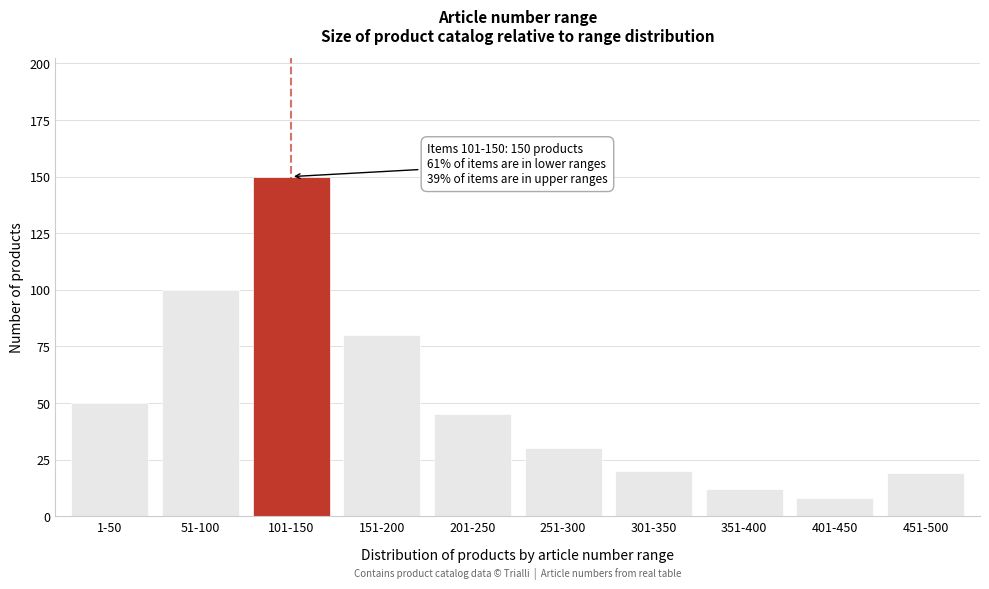

Reading left to right, transcribe all the data shown in this chart.

1-50=50	51-100=100	101-150=150	151-200=80	201-250=45	251-300=30	301-350=20	351-400=12	401-450=8	451-500=19